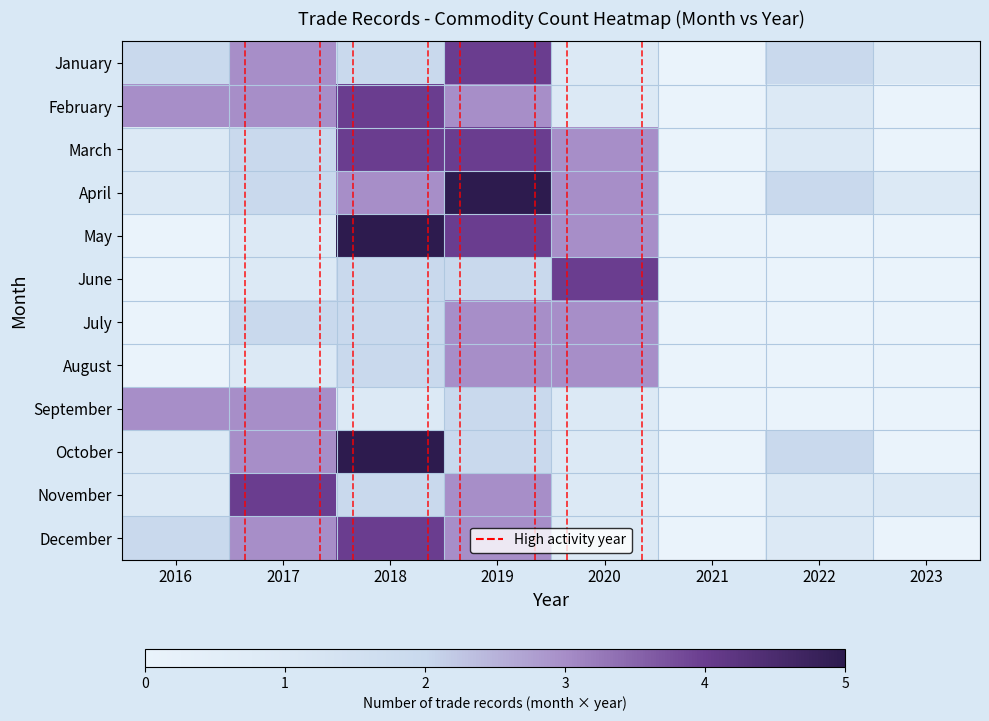

At 2019, list the series in order from largest to smallest.

April, January, March, May, February, July, August, November, December, June, September, October